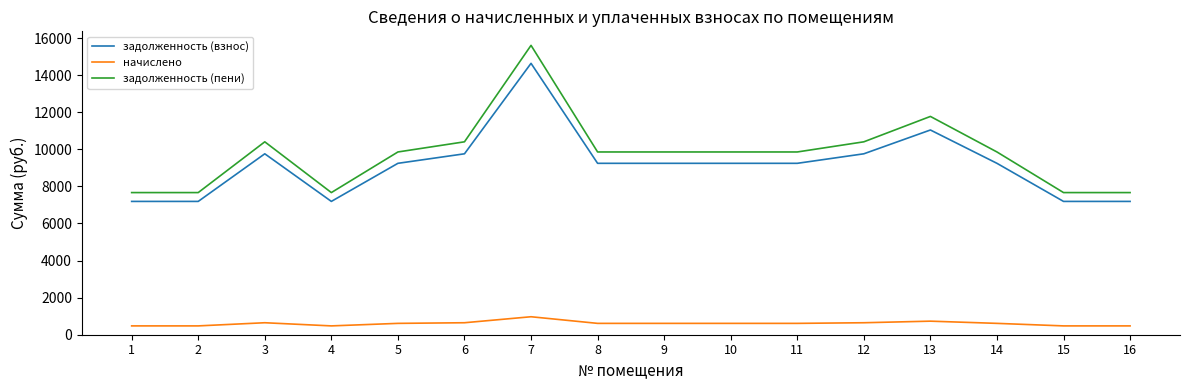

What is the highest value of the задолженность (взнос) series?

14637.6